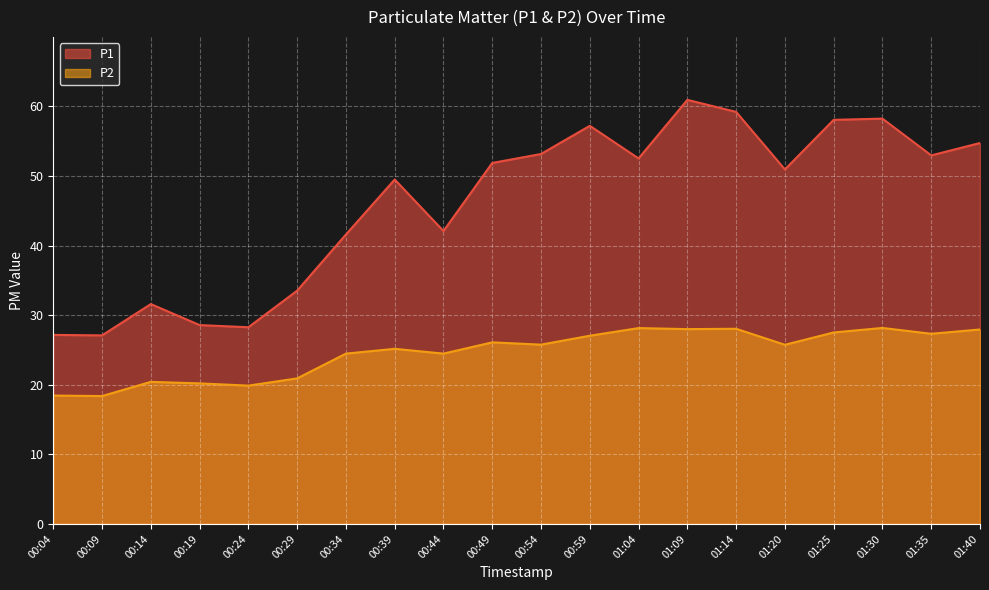

How many lines are shown in the chart?

2